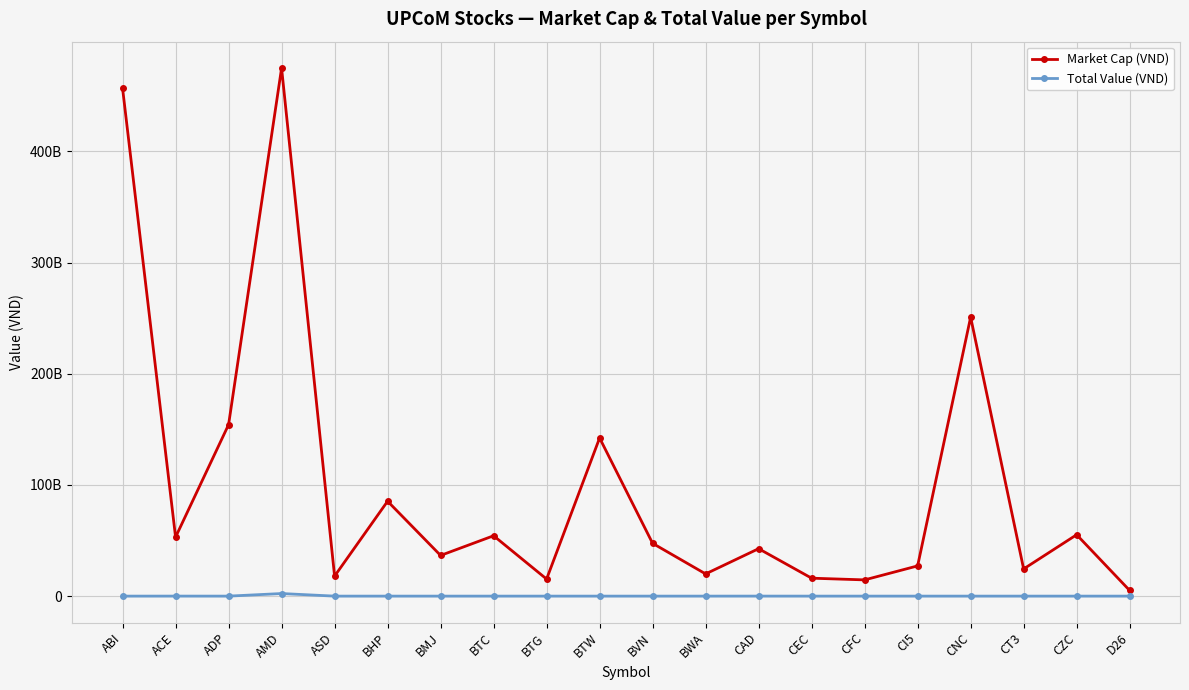

What is the label of the 9th point from the left?

BTG